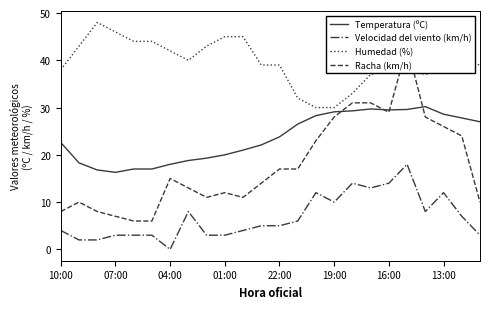

True or false: Humedad (%) and Velocidad del viento (km/h) intersect in this chart.

False